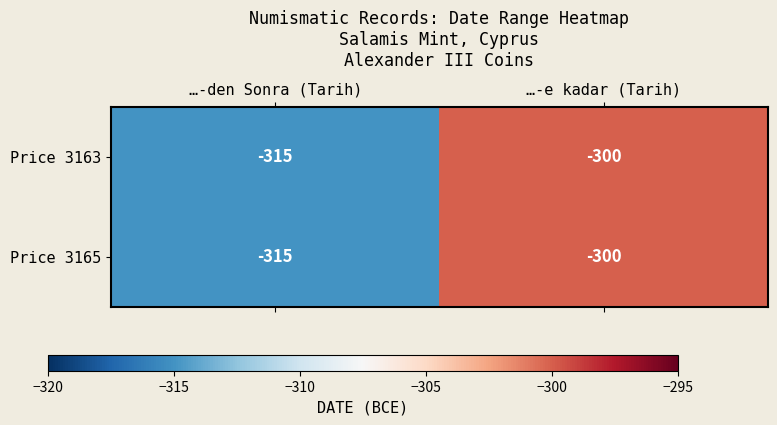

What is the maximum value for Price 3165?

-300